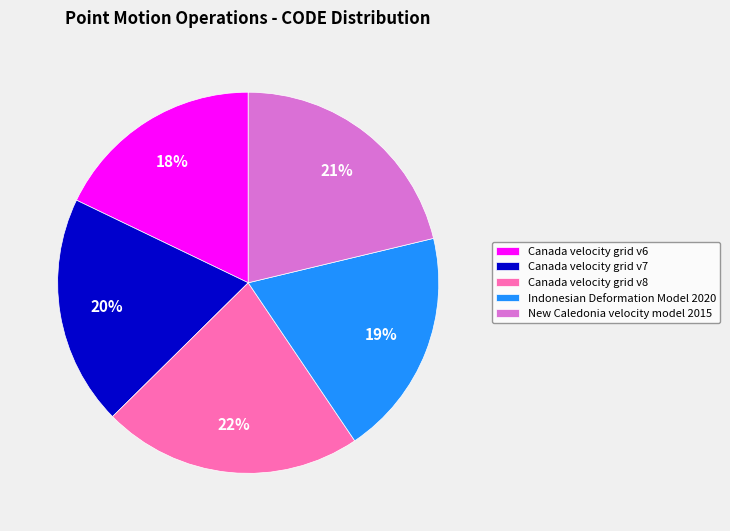

To the nearest percent, what percentage of the pie is Canada velocity grid v6?

18%